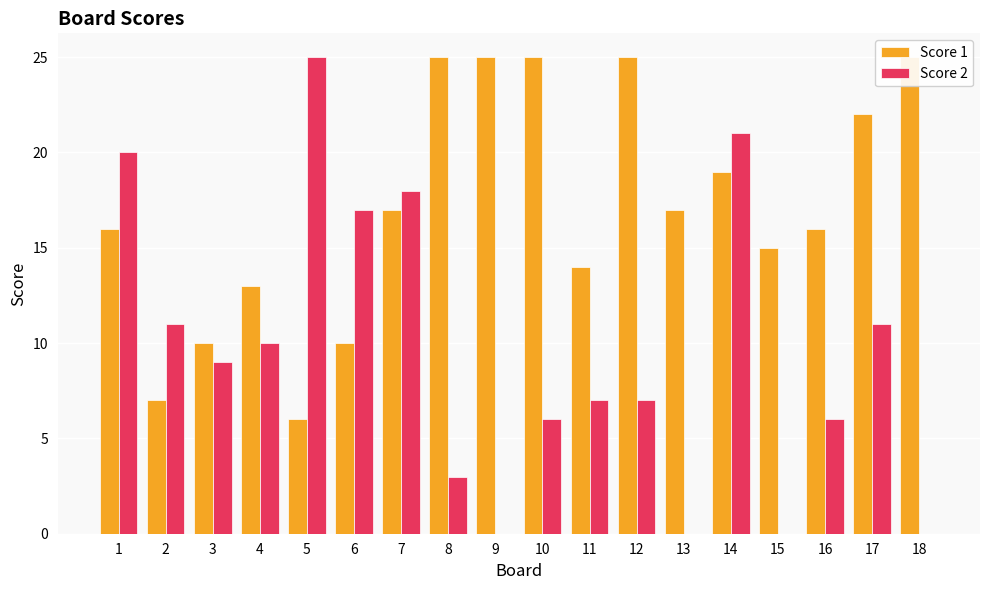

How many bars are there in total?

36